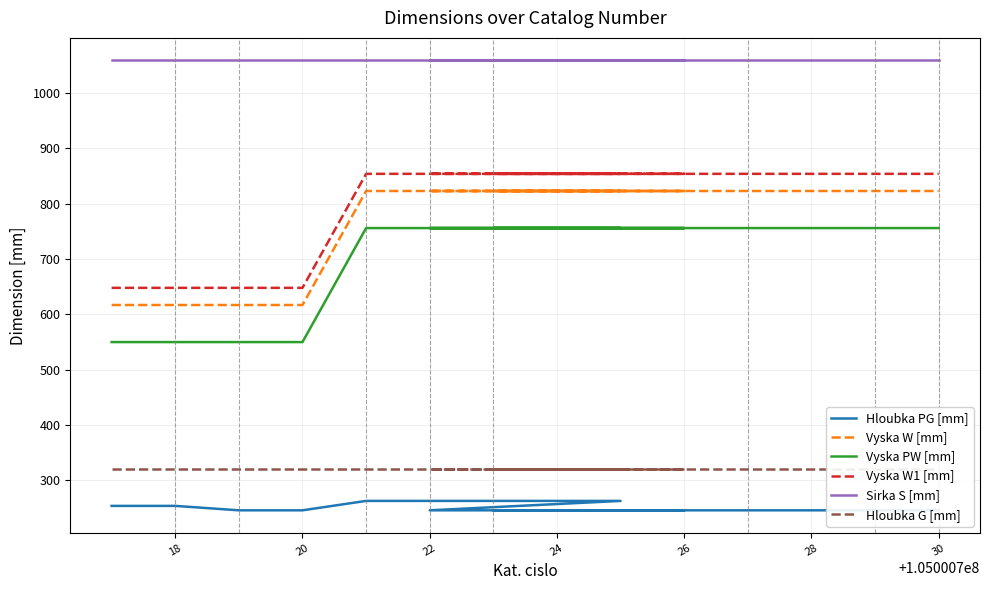

How many lines are shown in the chart?

6